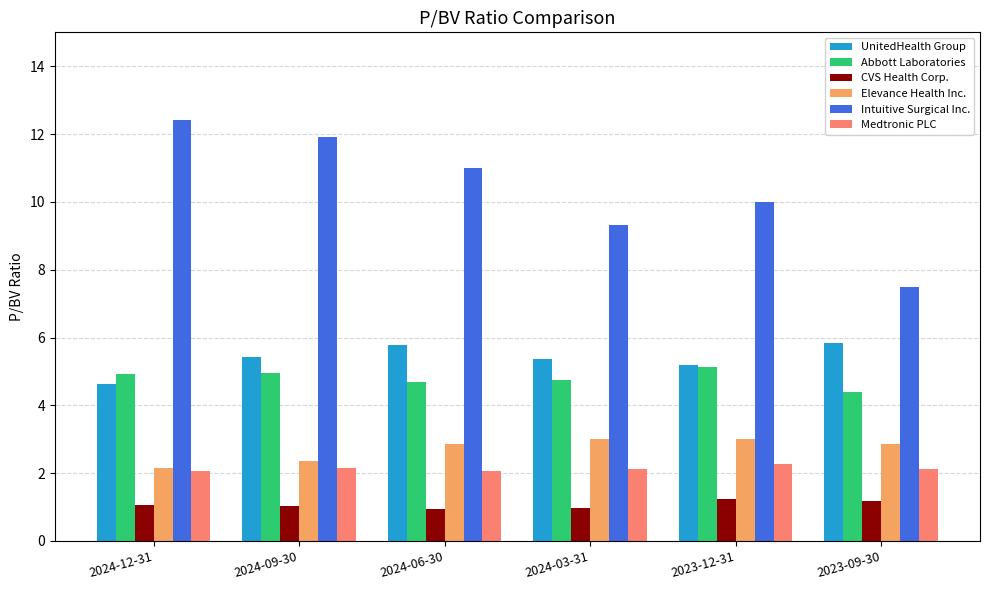

What is the total value across all series at 2023-12-31?

26.8